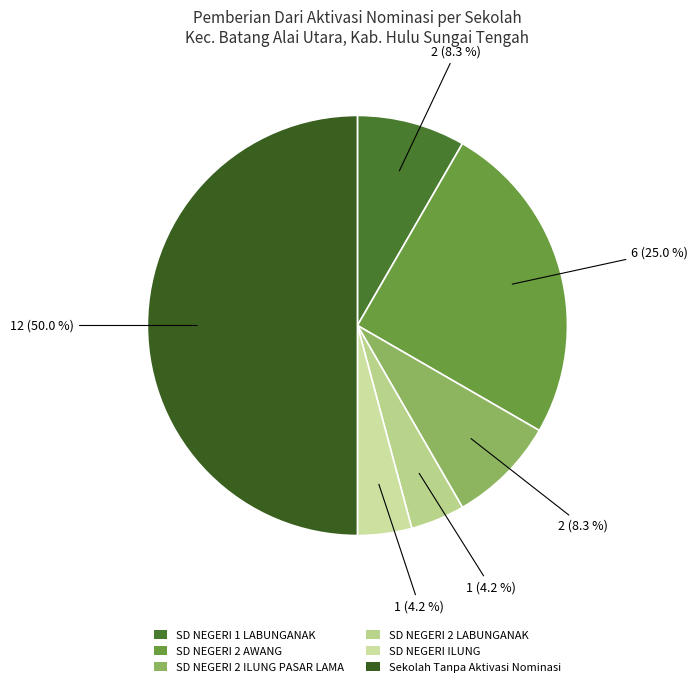

What percentage is the SD NEGERI ILUNG slice, to the nearest percent?

4%